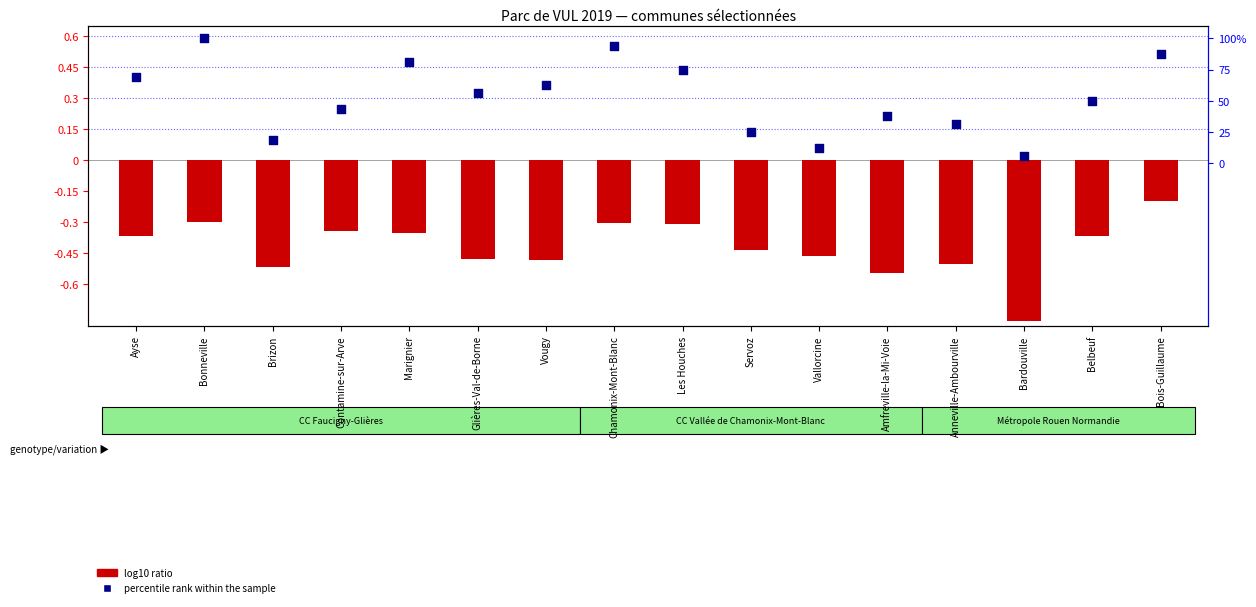

Which series reaches the maximum Y coordinate?

percentile rank within the sample